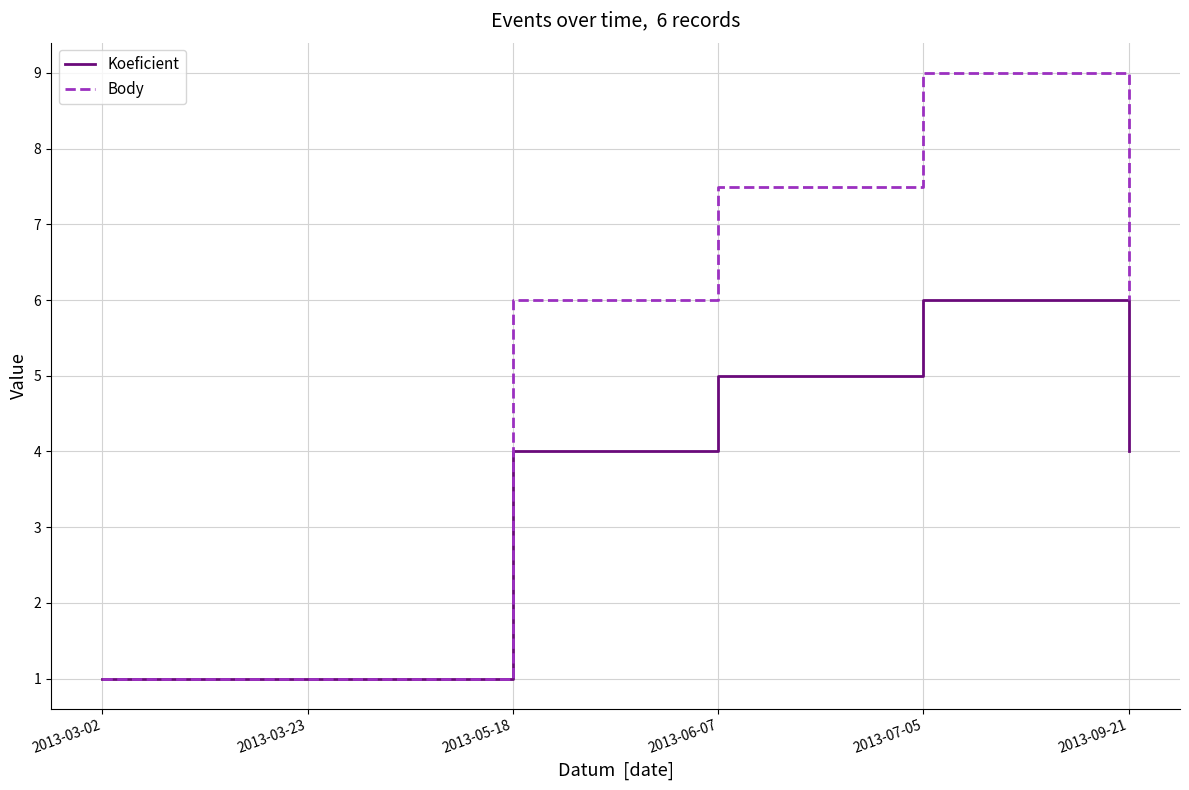

Is it true that Body equals 2.0 at 2013-09-21?

False